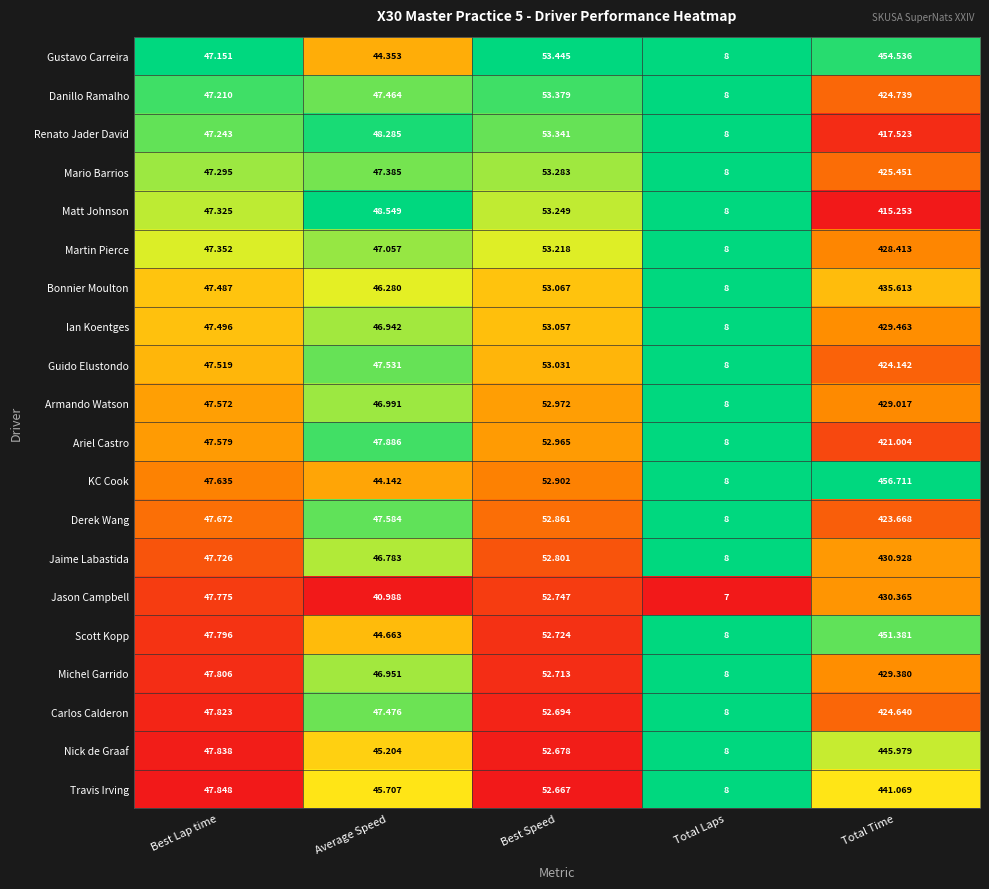

Which series has the largest total across all categories?

KC Cook